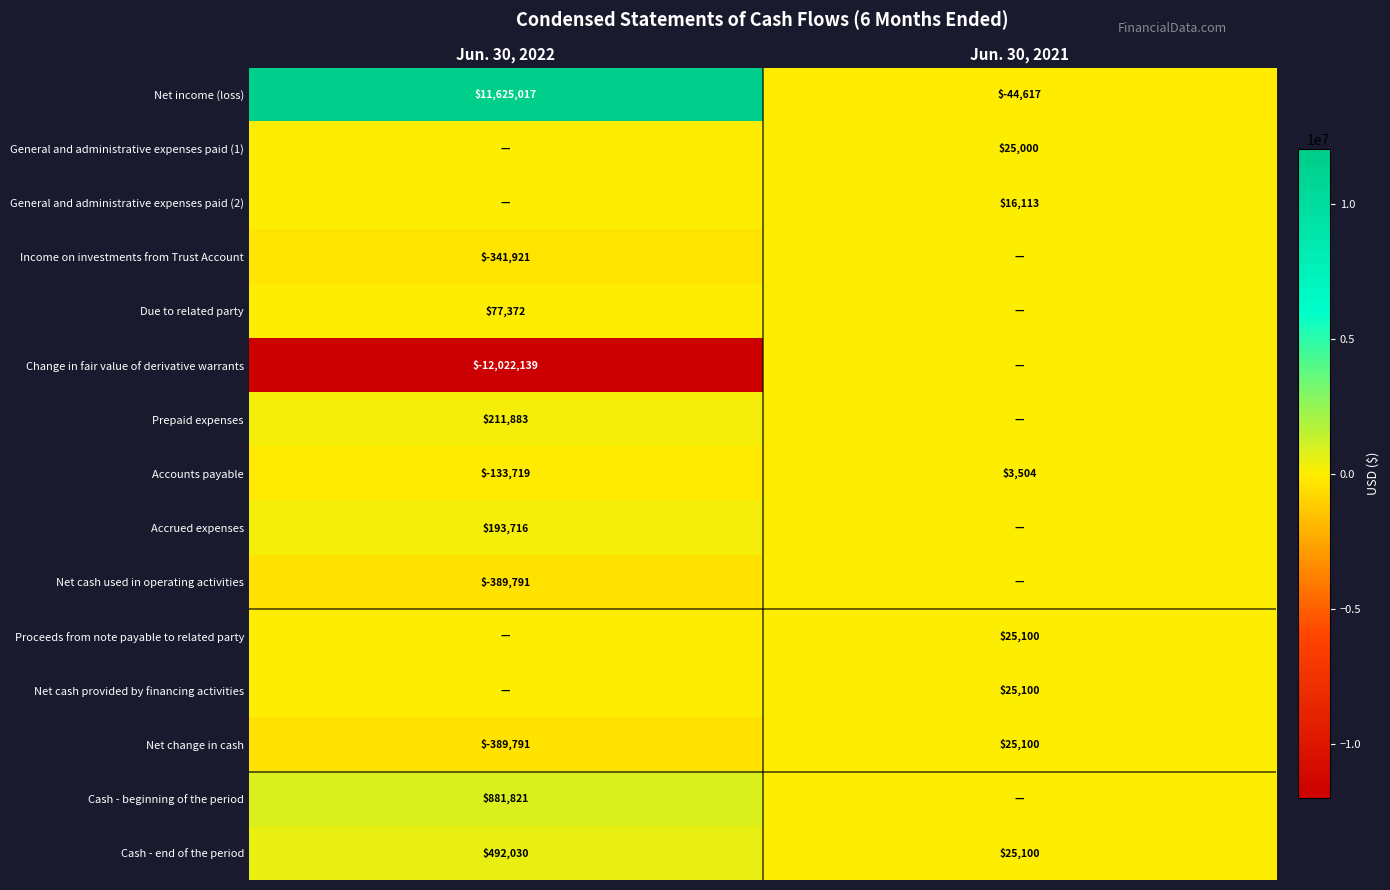

True or false: Net change in cash has a value of -513825 at Jun. 30, 2022.

False